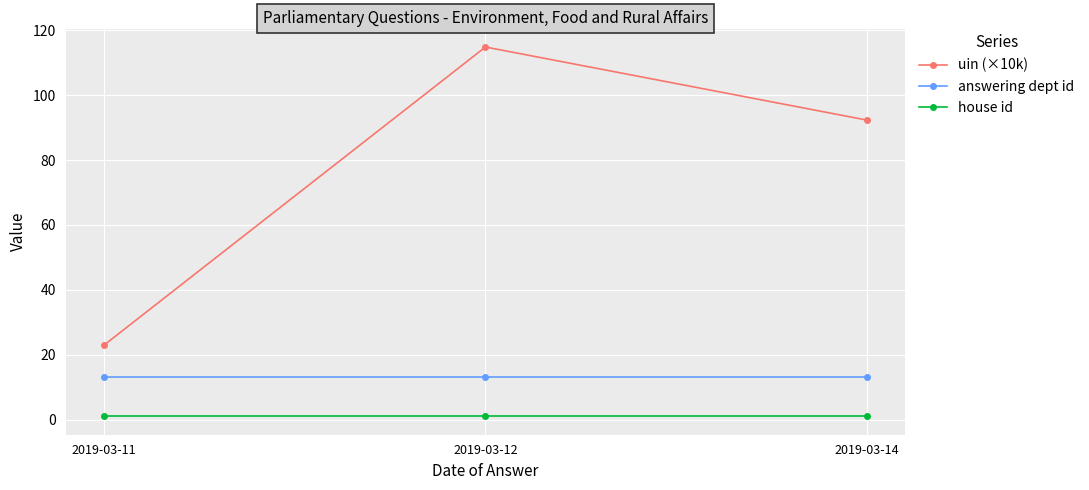

How many categories are shown in the chart?

3